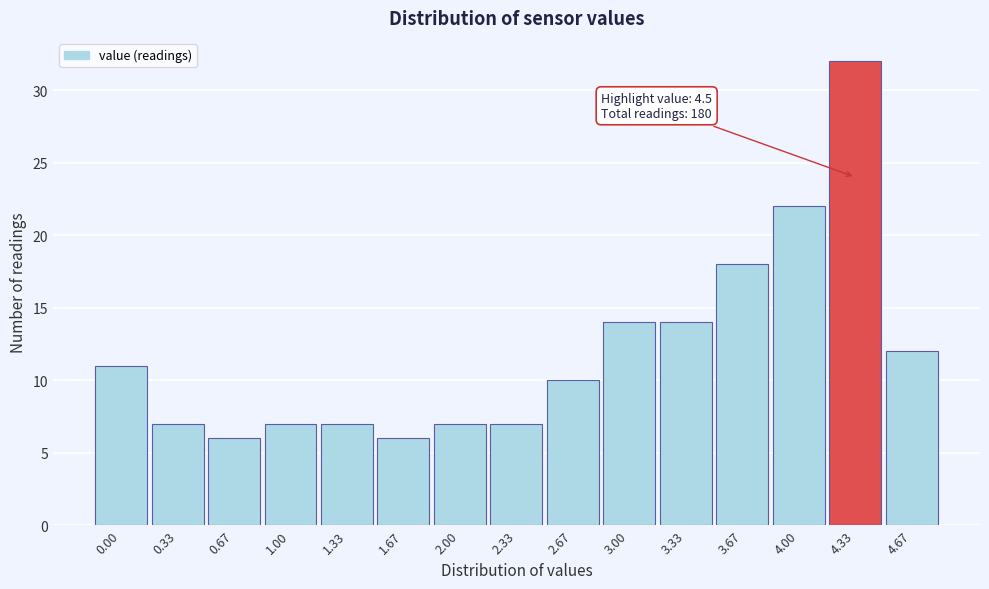

Reading right to left, list all the values displayed in this chart.

4.67=12	4.33=32	4.00=22	3.67=18	3.33=14	3.00=14	2.67=10	2.33=7	2.00=7	1.67=6	1.33=7	1.00=7	0.67=6	0.33=7	0.00=11